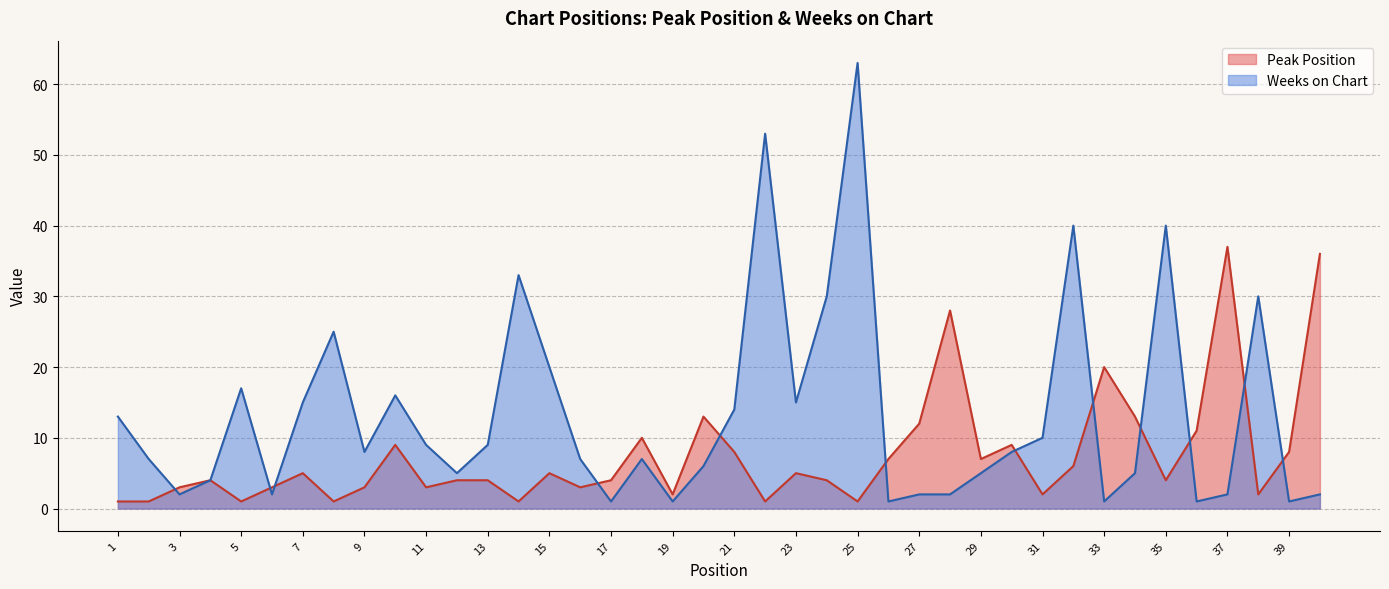

What is the lowest value of the Weeks on Chart series?

1